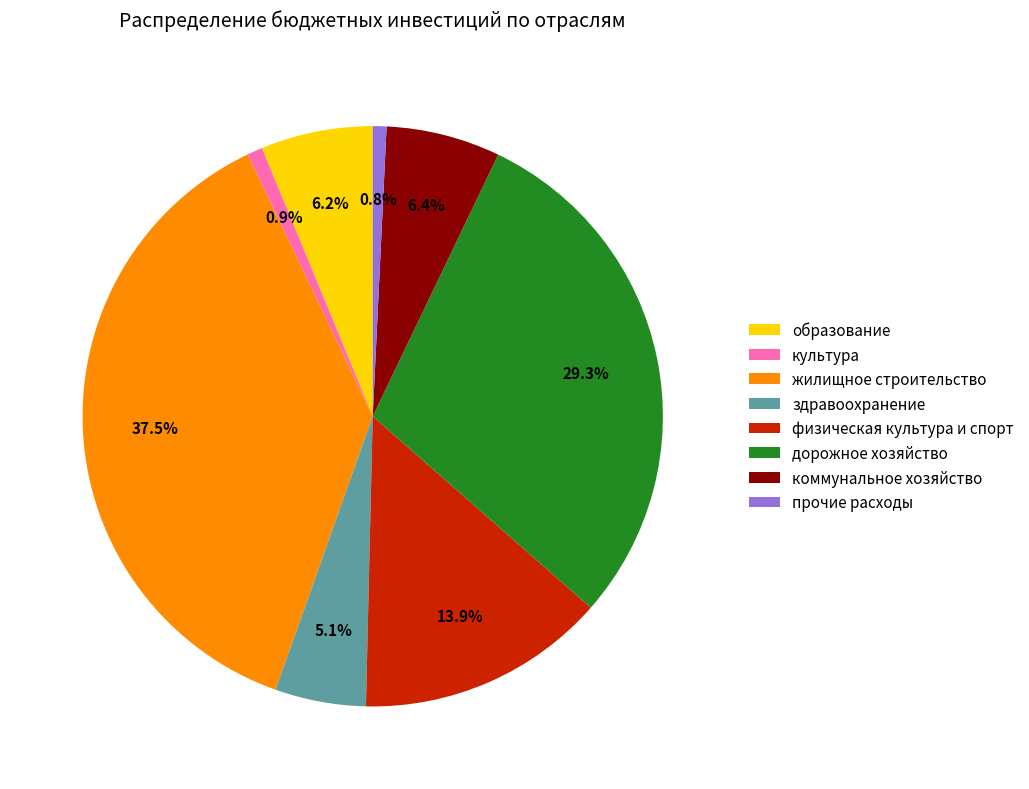

What is the total percentage of коммунальное хозяйство and физическая культура и спорт?

20.3%